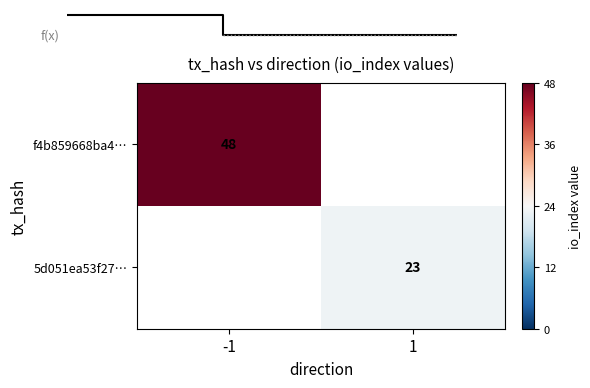

The value of f4b859668ba4… at -1 is 48. True or false?

True